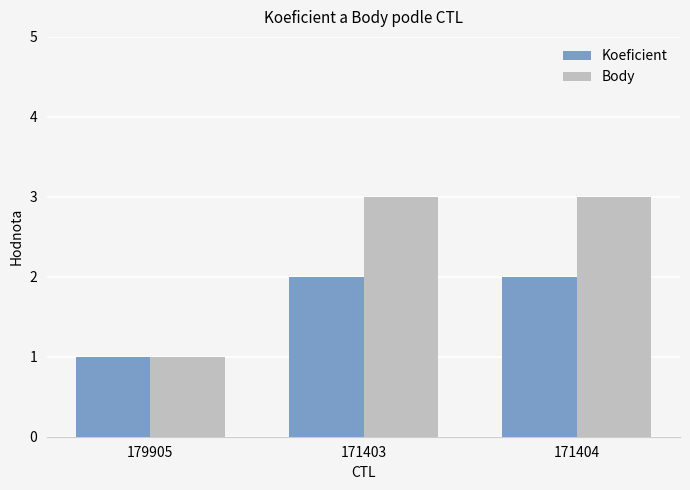

Reading right to left, transcribe all the data shown in this chart.

Koeficient: 2	2	1
Body: 3	3	1